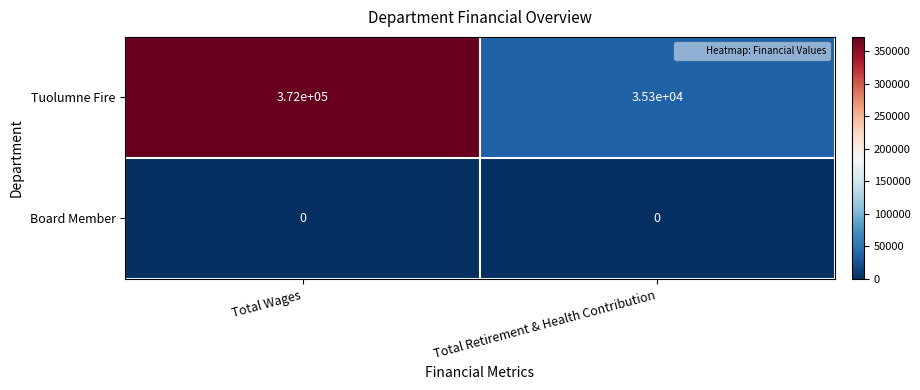

At which category is the sum across all series the highest?

Total Wages